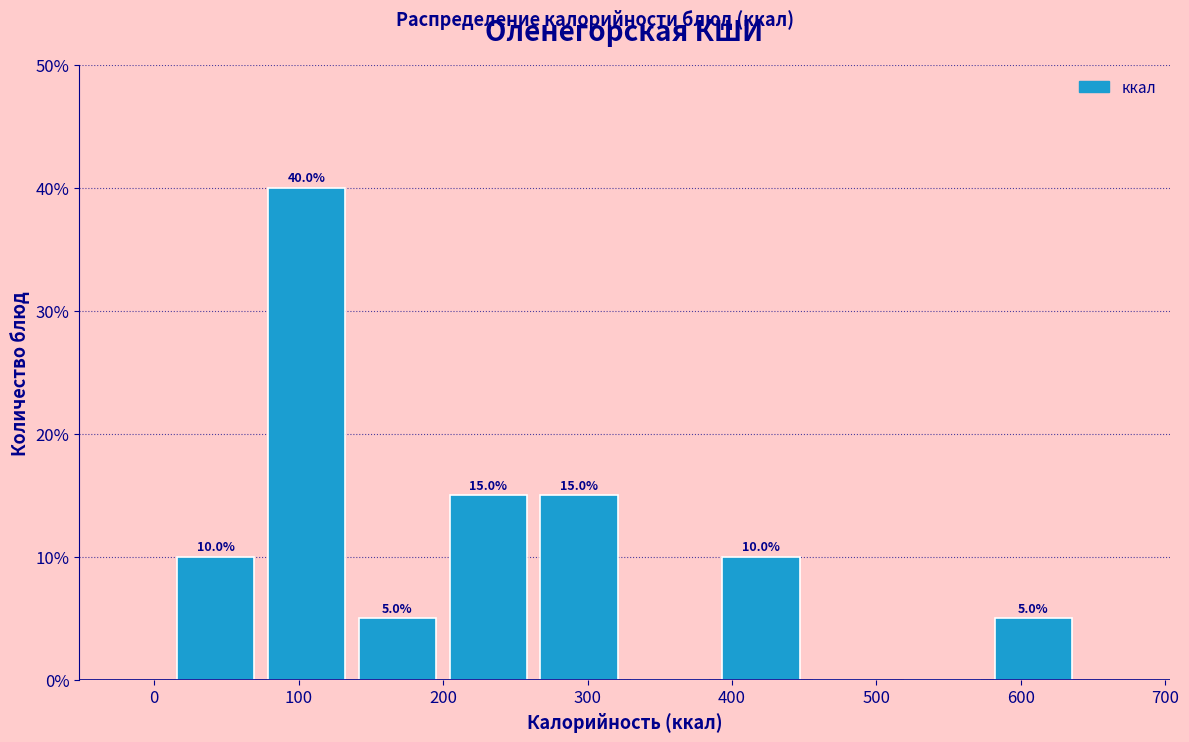

Over which range of the x-axis is the bar tallest?

70 to 140